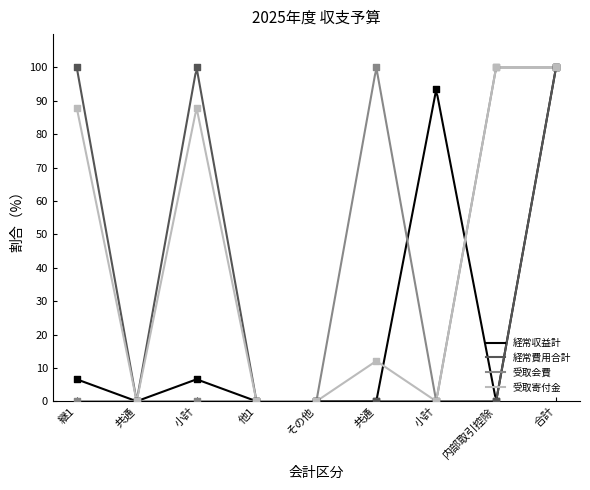

Is the value of 受取会費 at 他1 greater than the value of 経常費用合計 at その他?

No